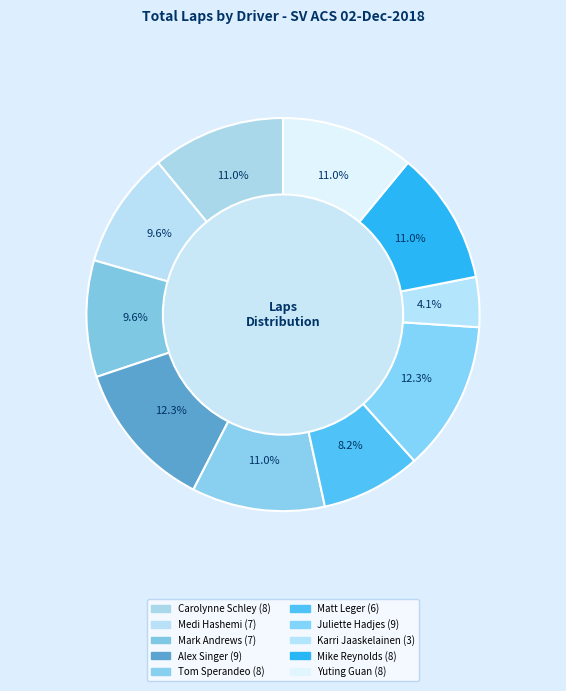

To the nearest percent, what percentage of the pie is Matt Leger?

8%